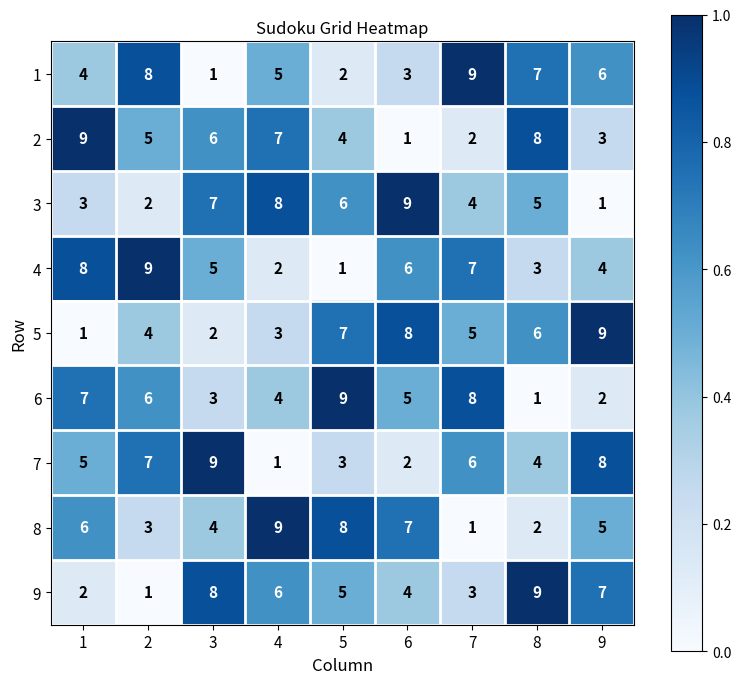

What is the average value of the 9 series?

5